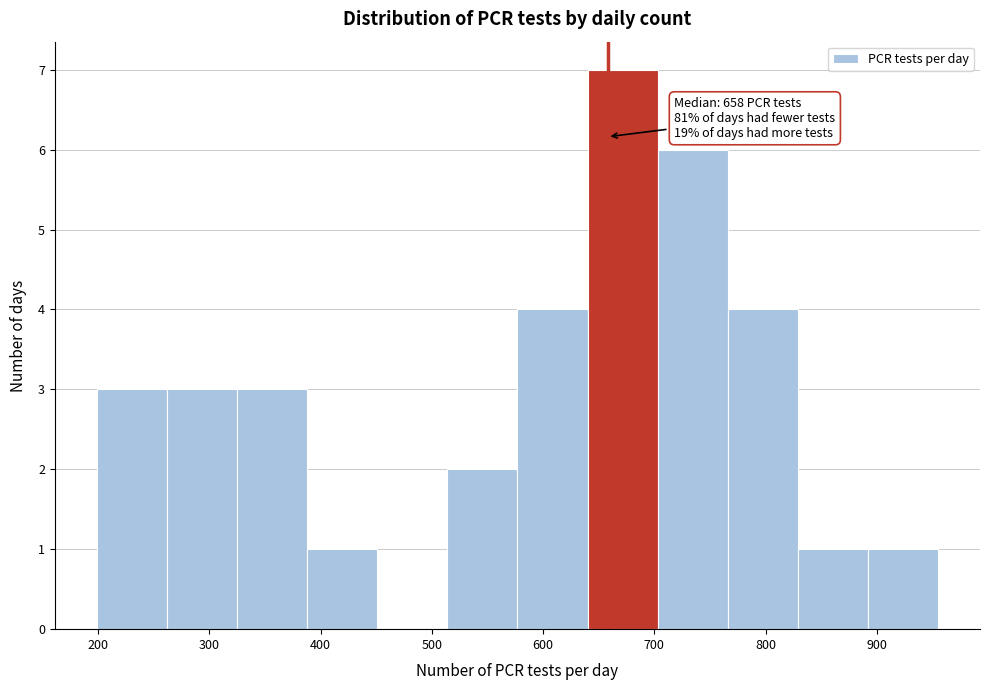

Which range on the x-axis has the tallest bar?

640 to 703